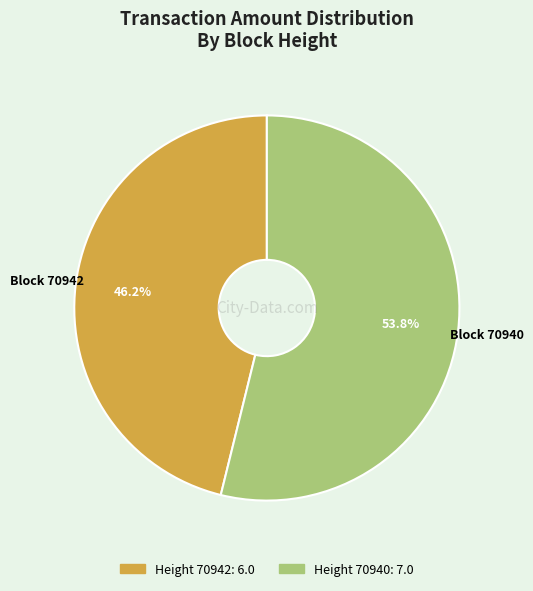

Is there a majority slice in this chart?

Yes